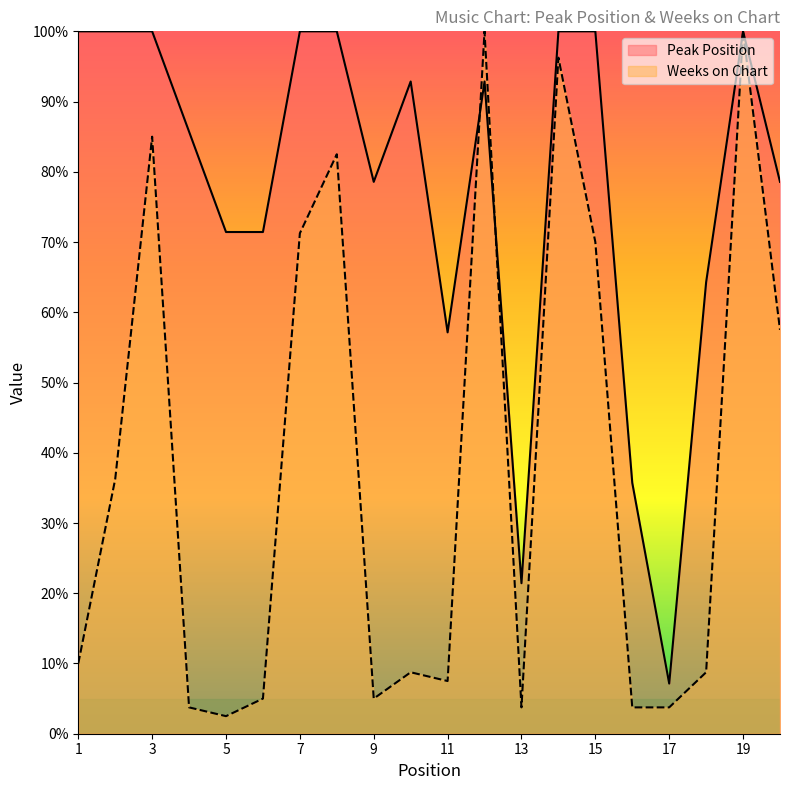

In Weeks on Chart, how many points are higher than both neighbors (excluding endpoints)?

6